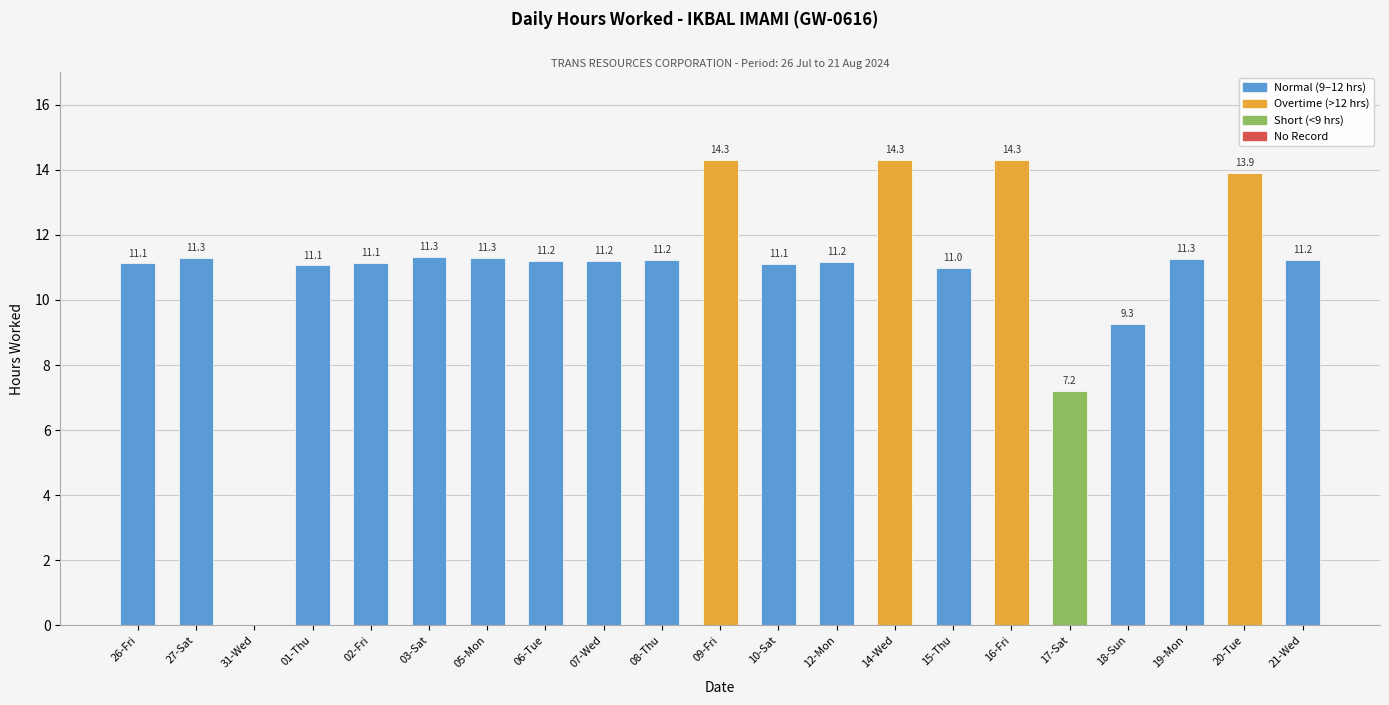

What is the change in value from 06-Tue to 09-Fri?

+3.1